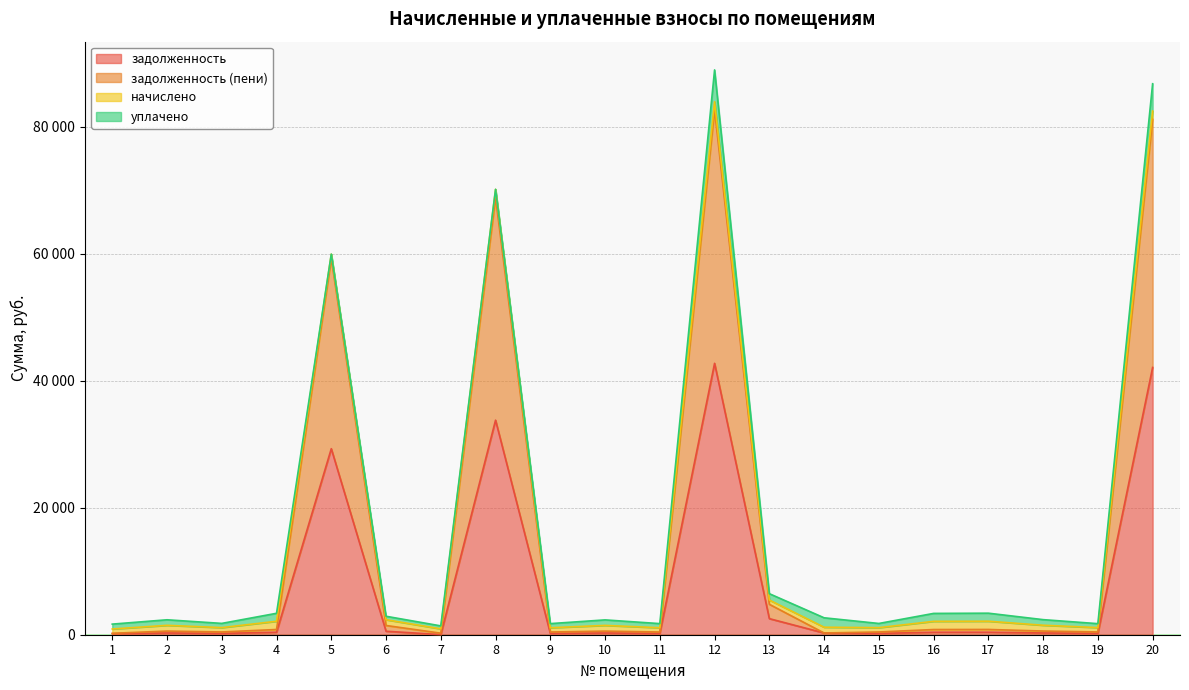

True or false: задолженность and задолженность (пени) intersect in this chart.

False